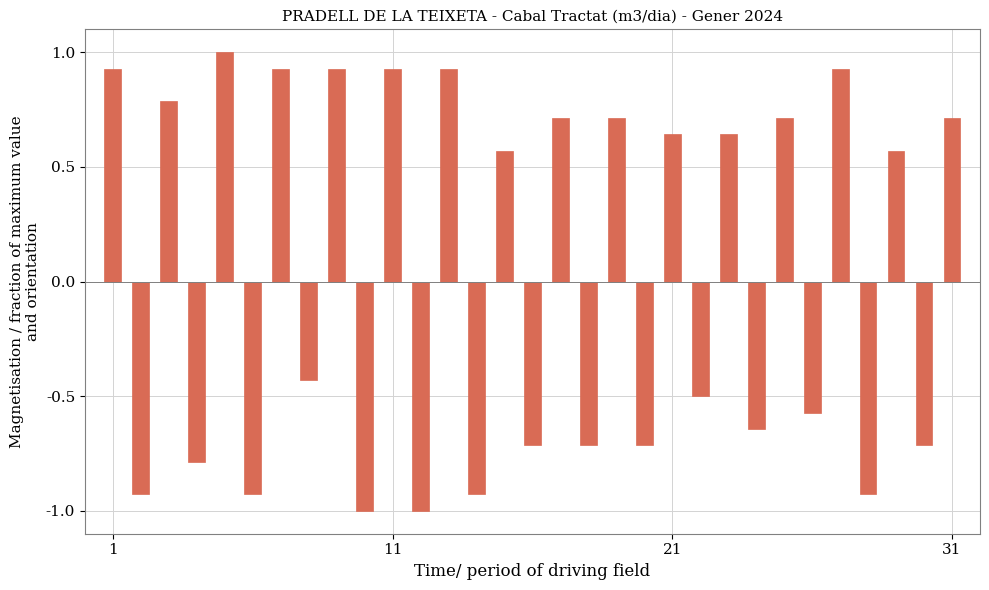

What is the greatest value displayed?

1.0